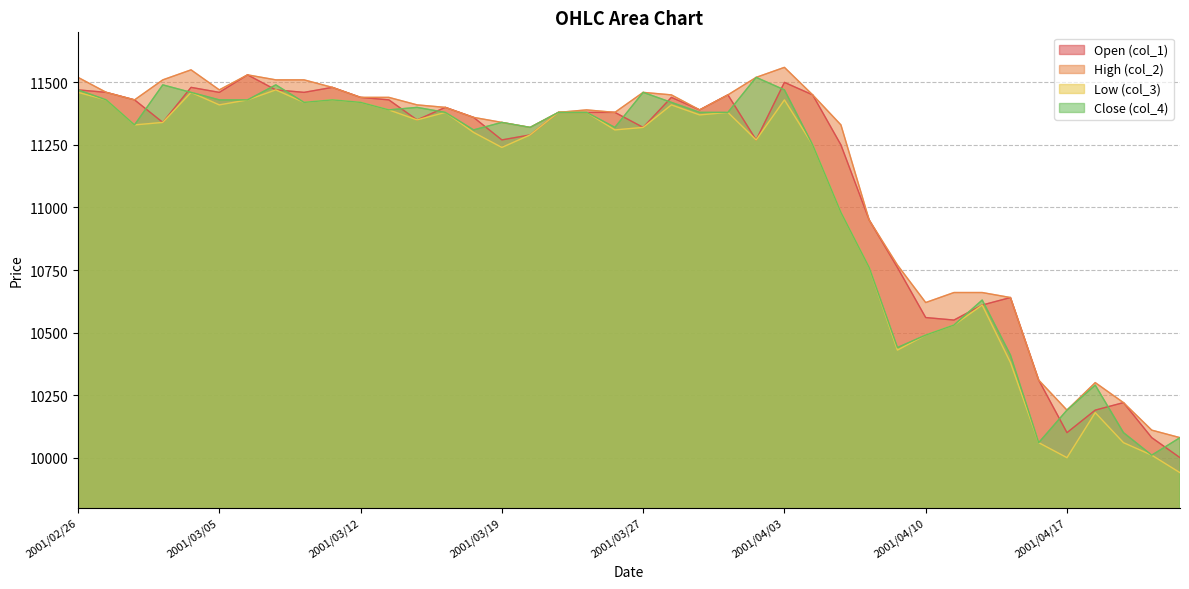

Is it true that col_1 equals 10220 at 2001/04/19?

True